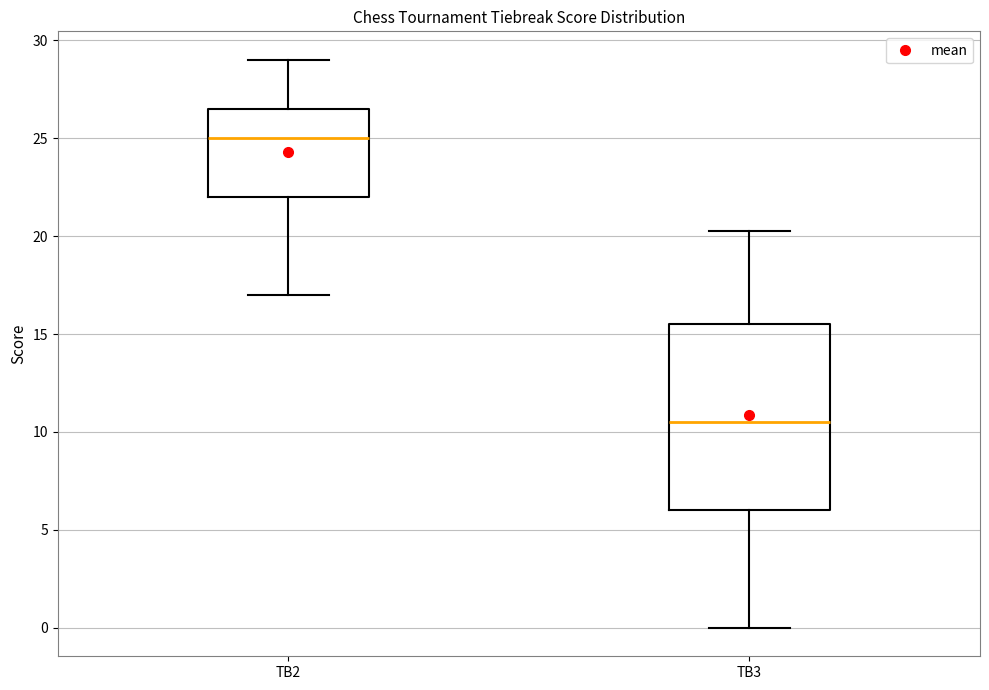

Reading left to right, transcribe this box plot: for each box, give where its median line is, the range the box spans, and where its two whiskers end, as read against the y-axis. The values are not printed on the chart, so give them approximately, as read against the axis.

TB2: median 25.0, box 22.0 to 26.5, whiskers 17.0 to 29.0
TB3: median 10.5, box 6.0 to 15.5, whiskers 0.0 to 20.5